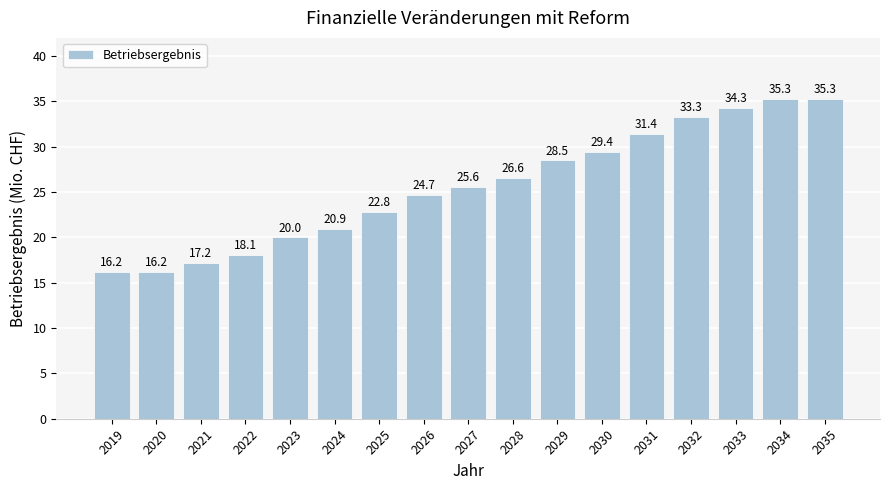

What is the average value?

25.6